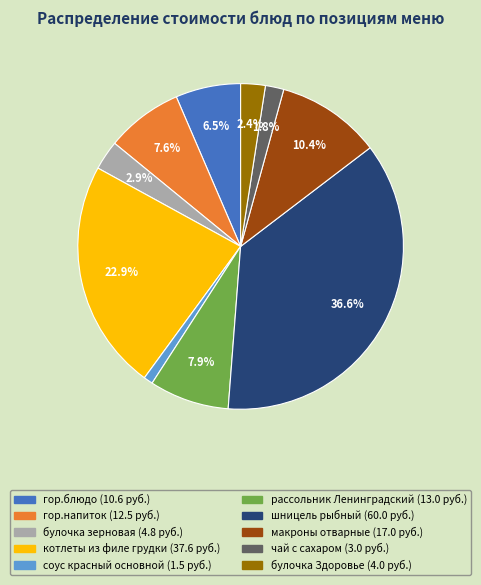

The котлеты из филе грудки slice represents 13% of the pie. True or false?

False